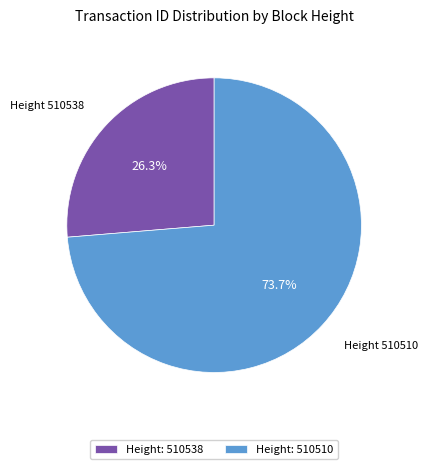

What is the majority slice?

Height: 510510